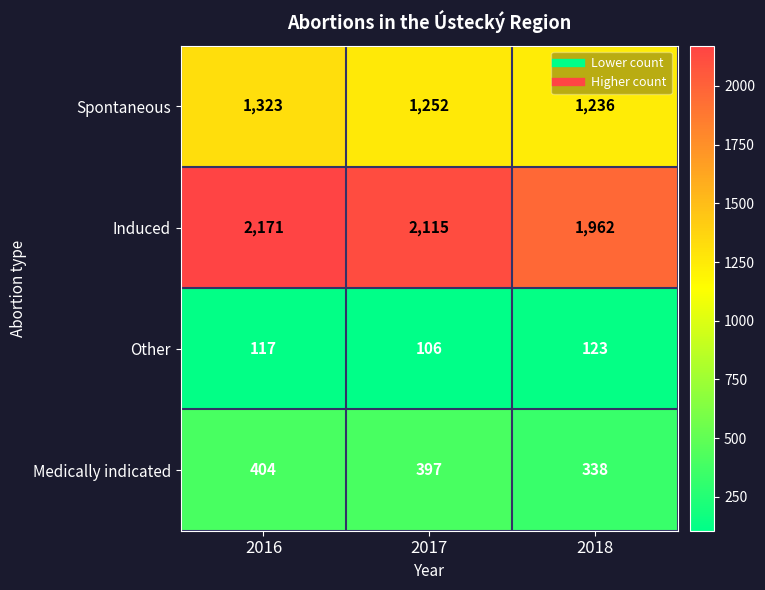

Which series has the widest spread of values?

Induced